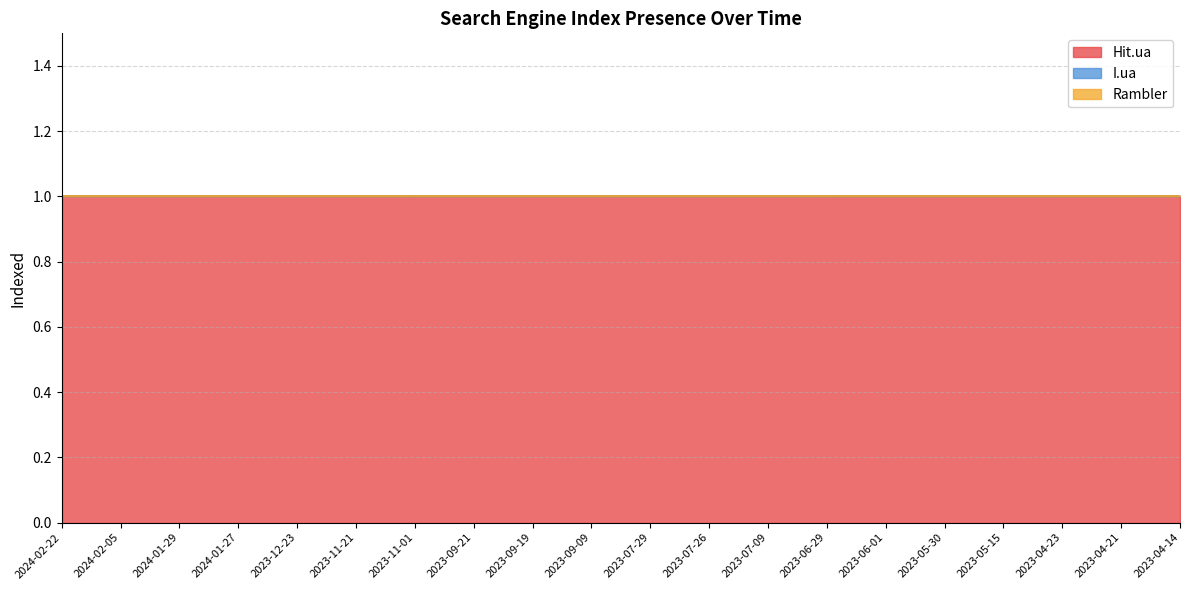

At how many categories does at least one series exceed 0?

20